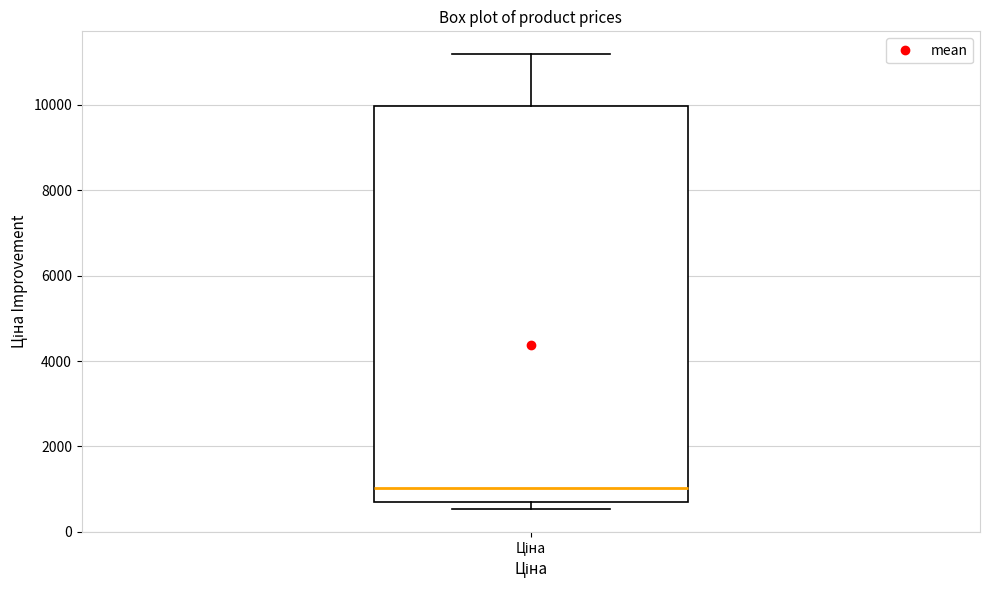

Transcribe this box plot: give where the median line is, the range the box spans, and where the two whiskers end, as read against the y-axis. The values are not printed on the chart, so give them approximately, as read against the axis.

median 1000, box 600 to 10000, whiskers 600 (just below the box's lower edge) to 11200